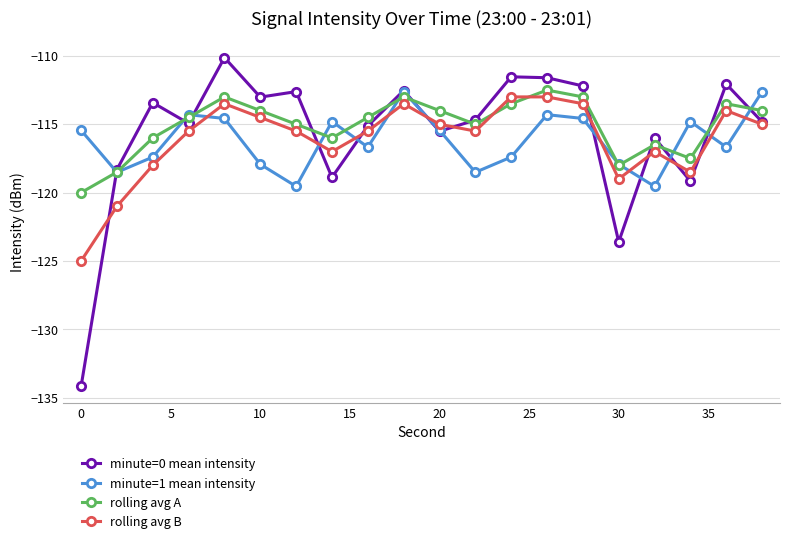

True or false: minute=1 mean intensity and minute=0 mean intensity cross at least once.

True